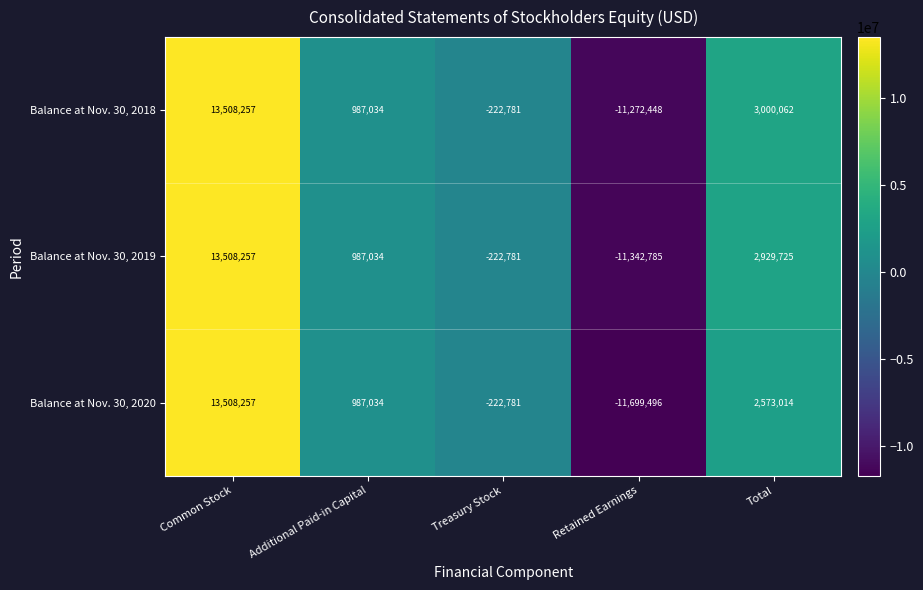

At which category does the chart reach its peak across all series?

Common Stock